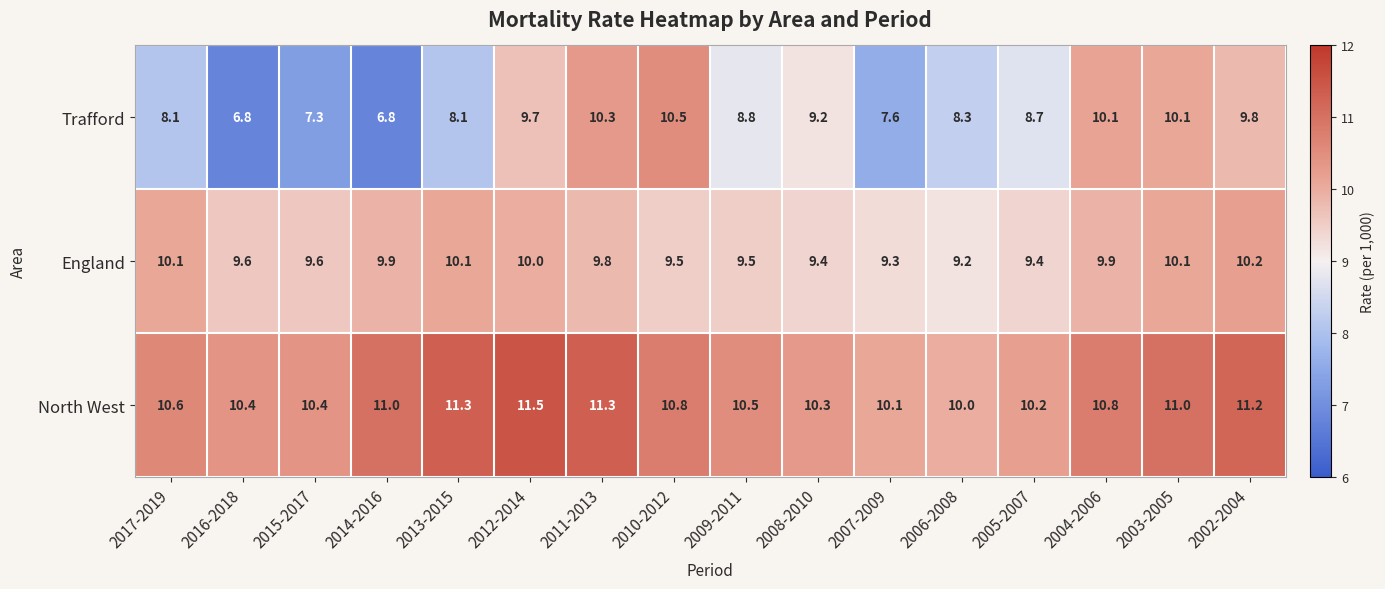

Which series changed the most between 2013-2015 and 2008-2010?

Trafford